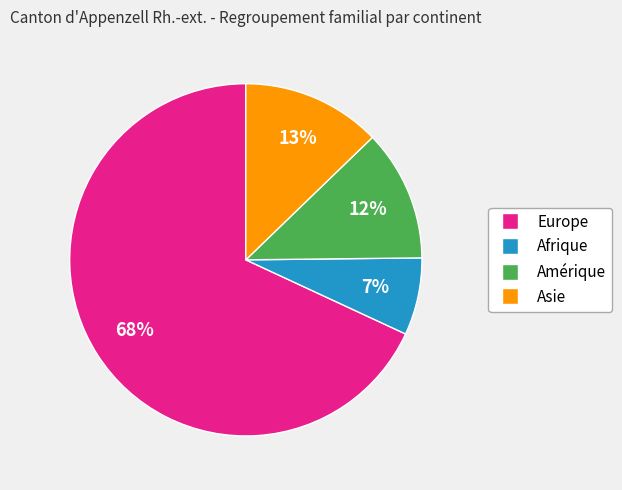

To the nearest percent, what is the combined percentage of Amérique and Afrique?

19%